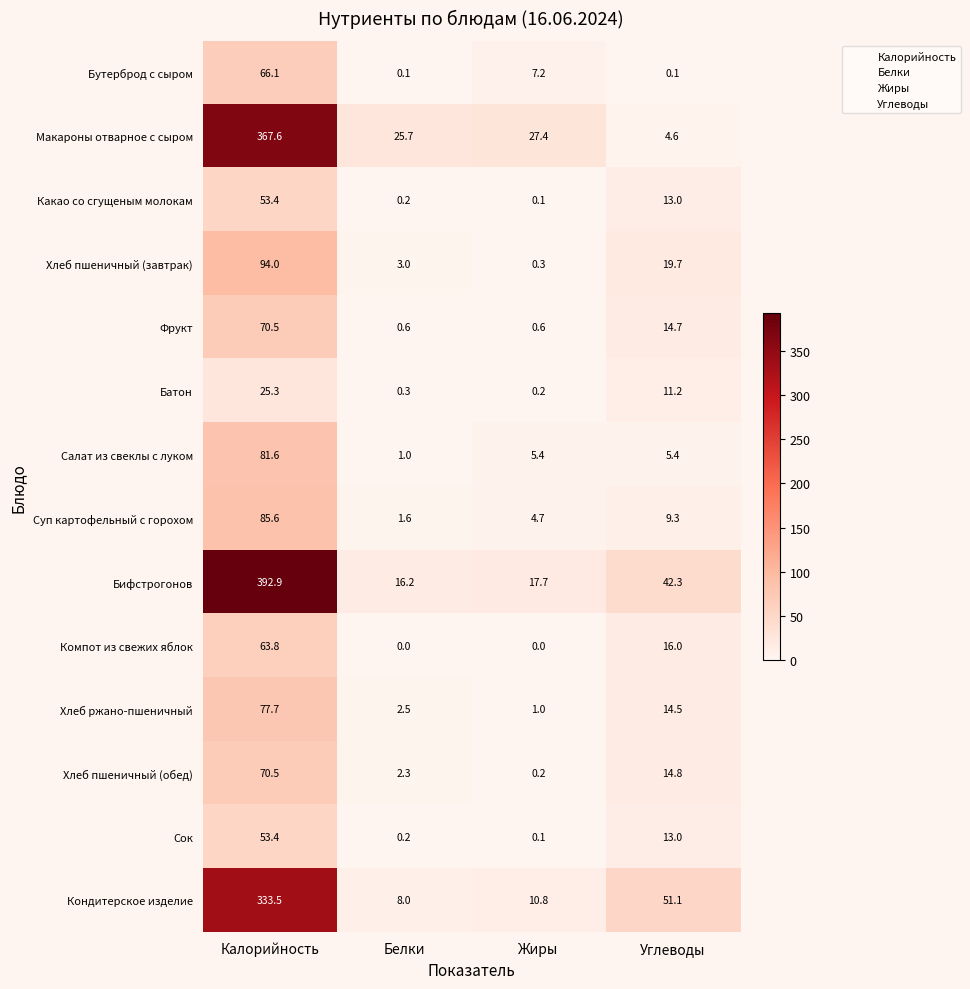

Read the Бифстрогонов value at Углеводы.

42.3